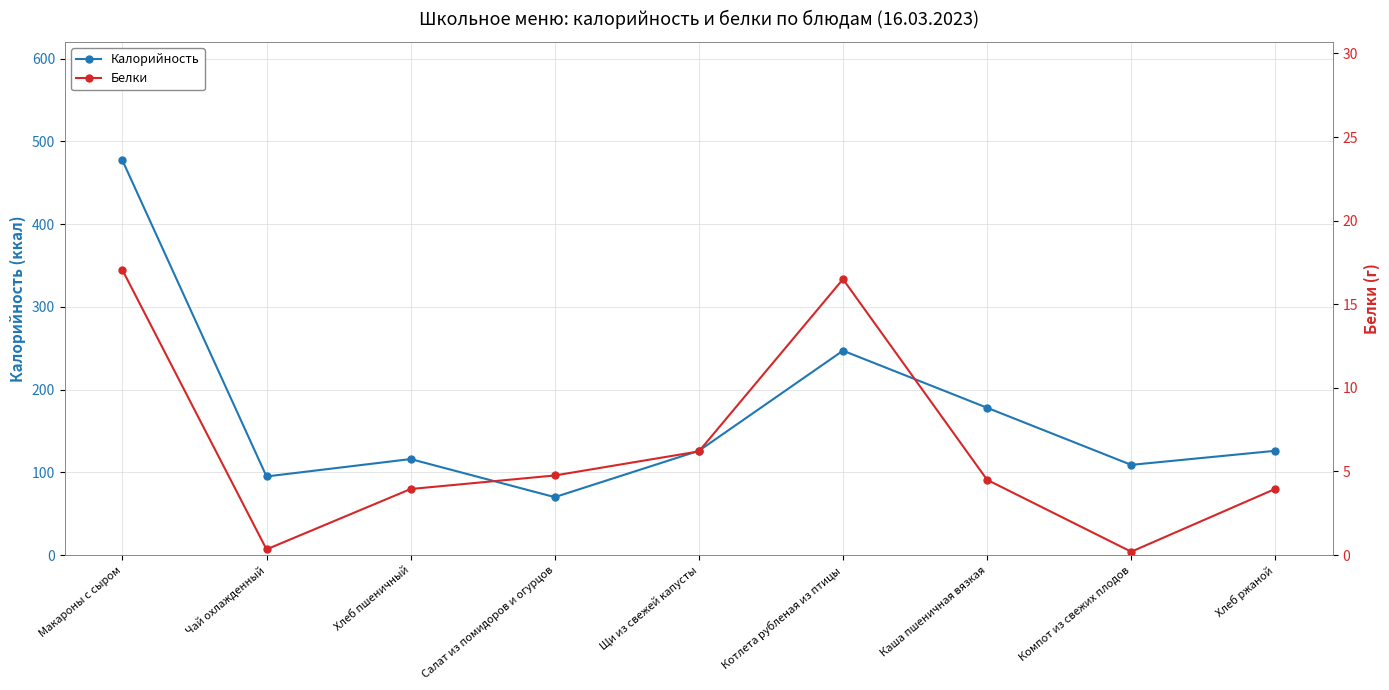

Reading left to right, transcribe all the data shown in this chart.

Калорийность: Макароны с сыром=477.0	Чай охлажденный=95.0	Хлеб пшеничный=116.0	Салат из помидоров и огурцов=70.0	Щи из свежей капусты=126.0	Котлета рубленая из птицы=247.0	Каша пшеничная вязкая=178.0	Компот из свежих плодов=109.0	Хлеб ржаной=126.0
Белки: Макароны с сыром=17.1	Чай охлажденный=0.3	Хлеб пшеничный=4.0	Салат из помидоров и огурцов=4.8	Щи из свежей капусты=6.2	Котлета рубленая из птицы=16.5	Каша пшеничная вязкая=4.5	Компот из свежих плодов=0.2	Хлеб ржаной=4.0